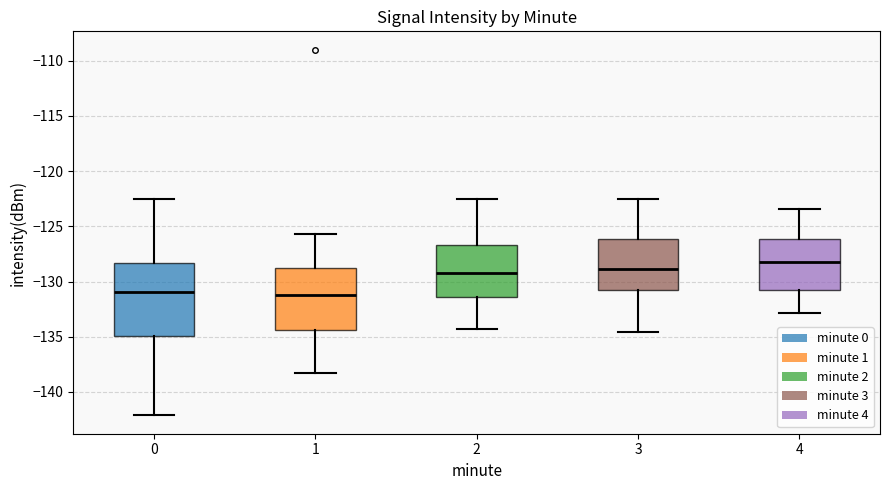

Reading left to right, read every box against the y-axis: the position of its median line, the range the box covers, and the ends of its whiskers. The values are not printed on the chart, so give them approximately, as read against the axis.

0: median -131.0, box -135.0 to -128.5, whiskers -142.0 to -122.5
1: median -131.0, box -134.5 to -128.5, whiskers -138.5 to -125.5
2: median -129.5, box -131.5 to -126.5, whiskers -134.5 to -122.5
3: median -129.0, box -131.0 to -126.0, whiskers -134.5 to -122.5
4: median -128.0, box -131.0 to -126.0, whiskers -133.0 to -123.5